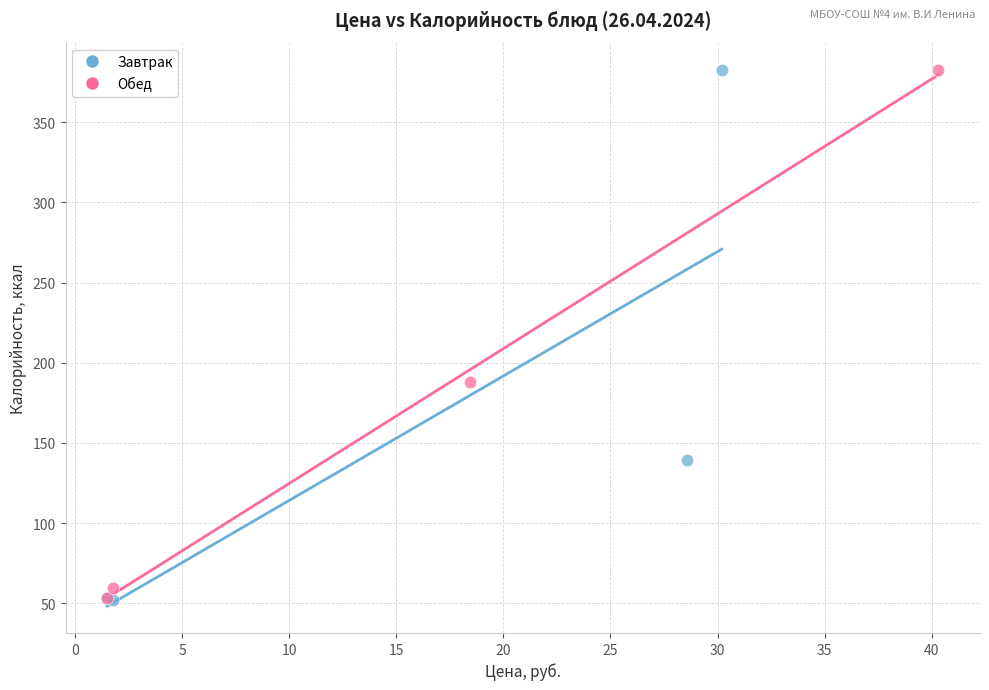

What are all the series names shown in the legend?

Завтрак, Обед